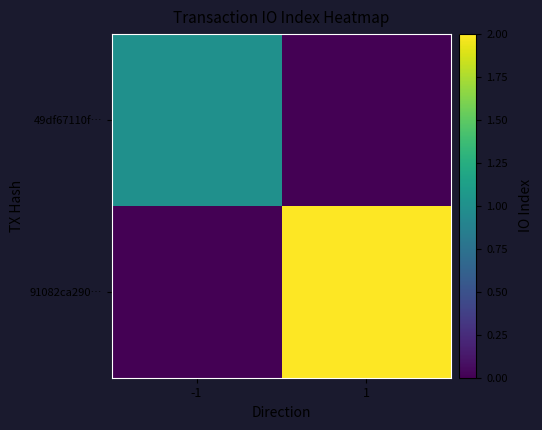

Which series changed the most between -1 and 1?

91082ca290…